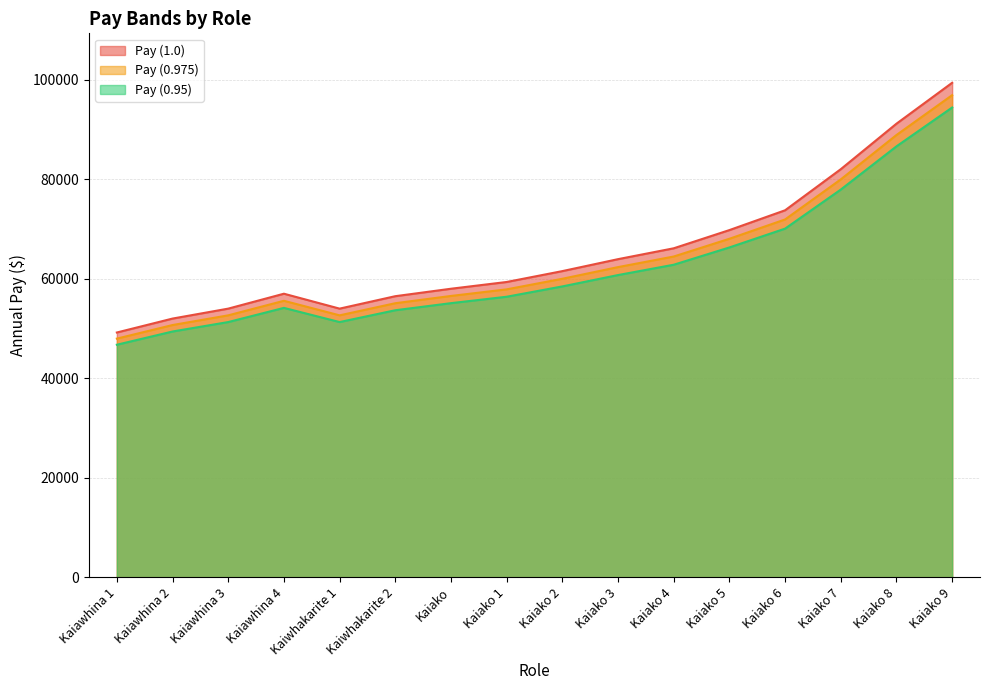

Read the Pay (0.975) value at Kaiako 4.

62826.3